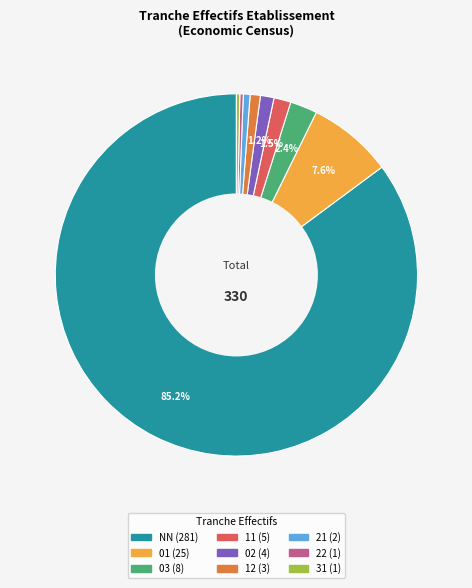

To the nearest percent, what portion does 12 represent?

1%